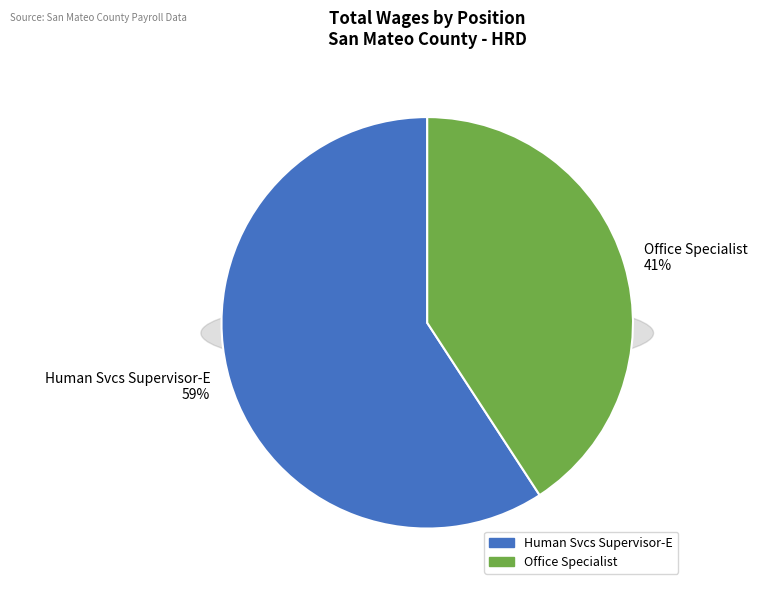

Do Office Specialist and Human Svcs Supervisor-E together represent more than half of the pie?

Yes